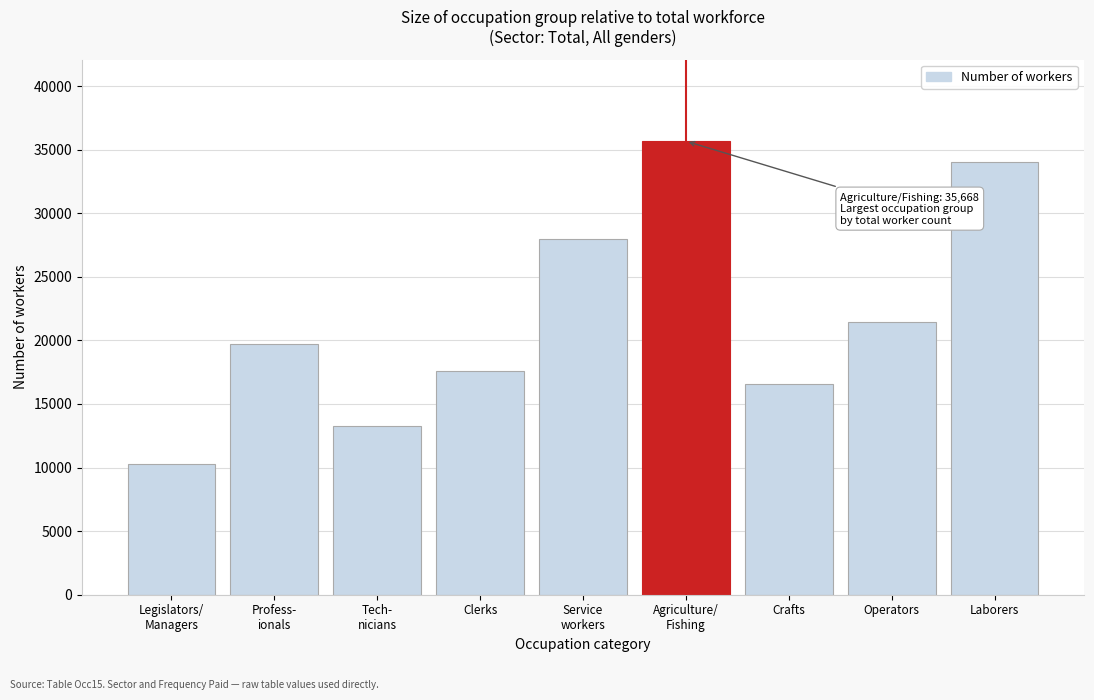

Reading left to right, list all the values displayed in this chart.

10247	19704	13242	17600	27941	35668	16588	21431	34051